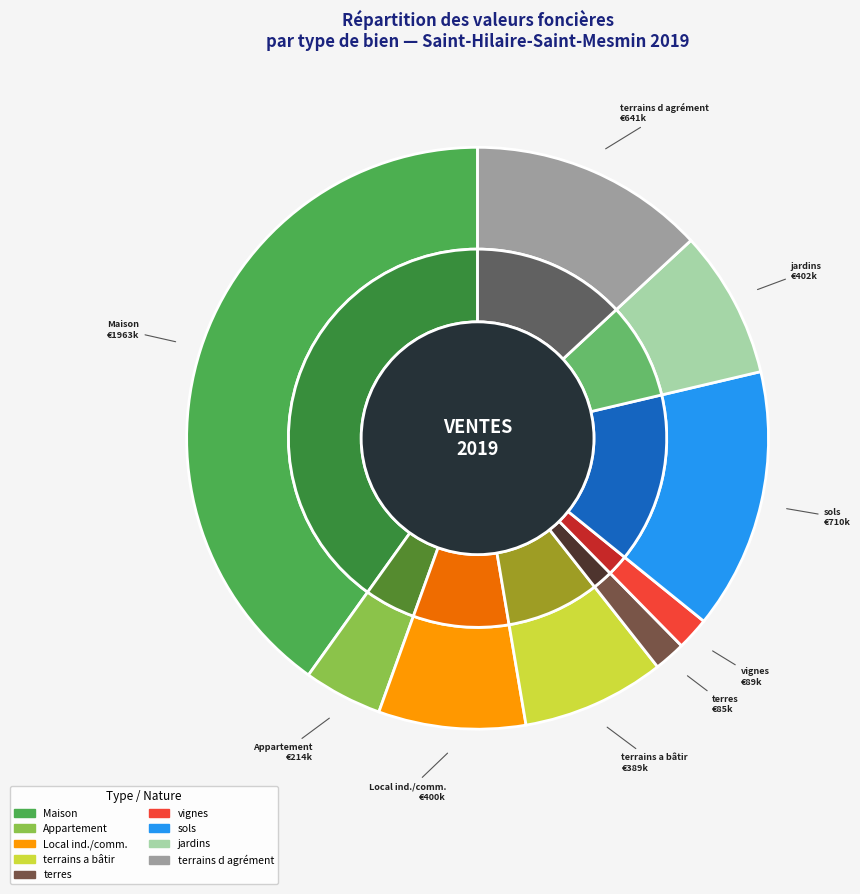

What is the largest slice in the pie chart?

Maison